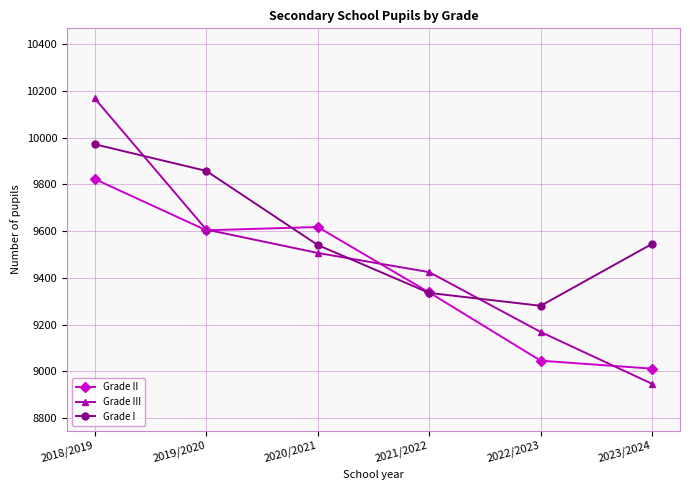

True or false: Grade III has more than 2 interior local peaks.

False